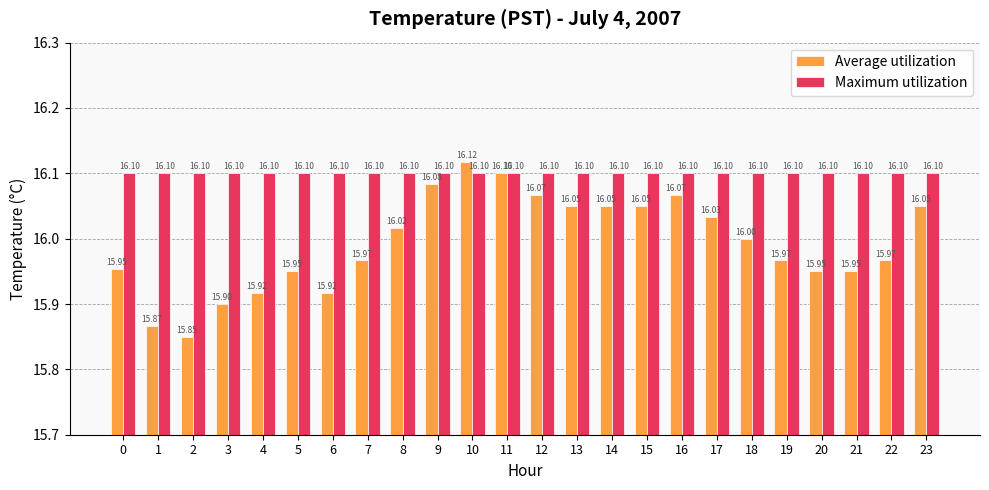

At how many categories does at least one series exceed 15?

24